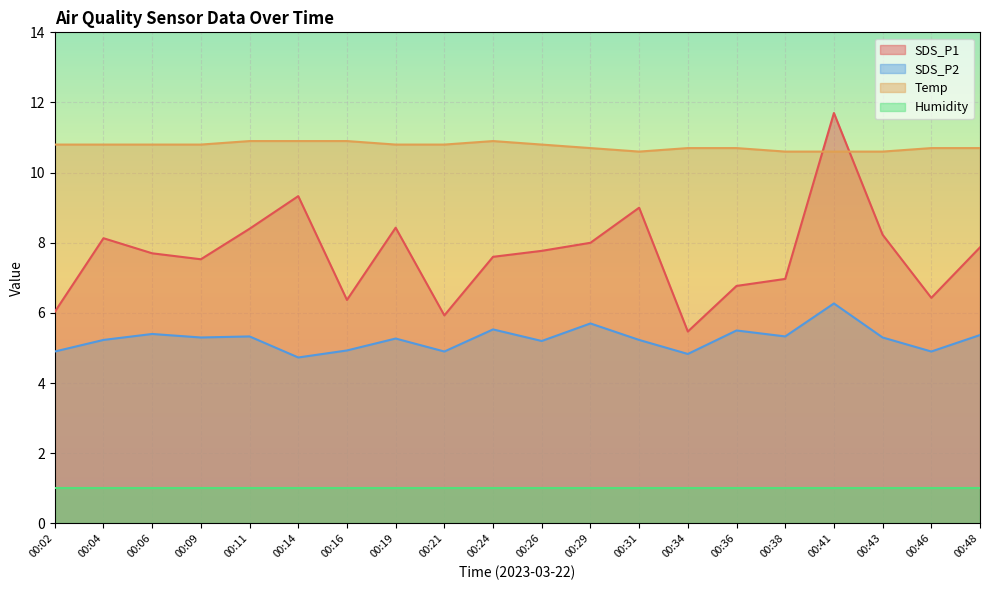

True or false: SDS_P2 has more than 1 points higher than both neighbors.

True